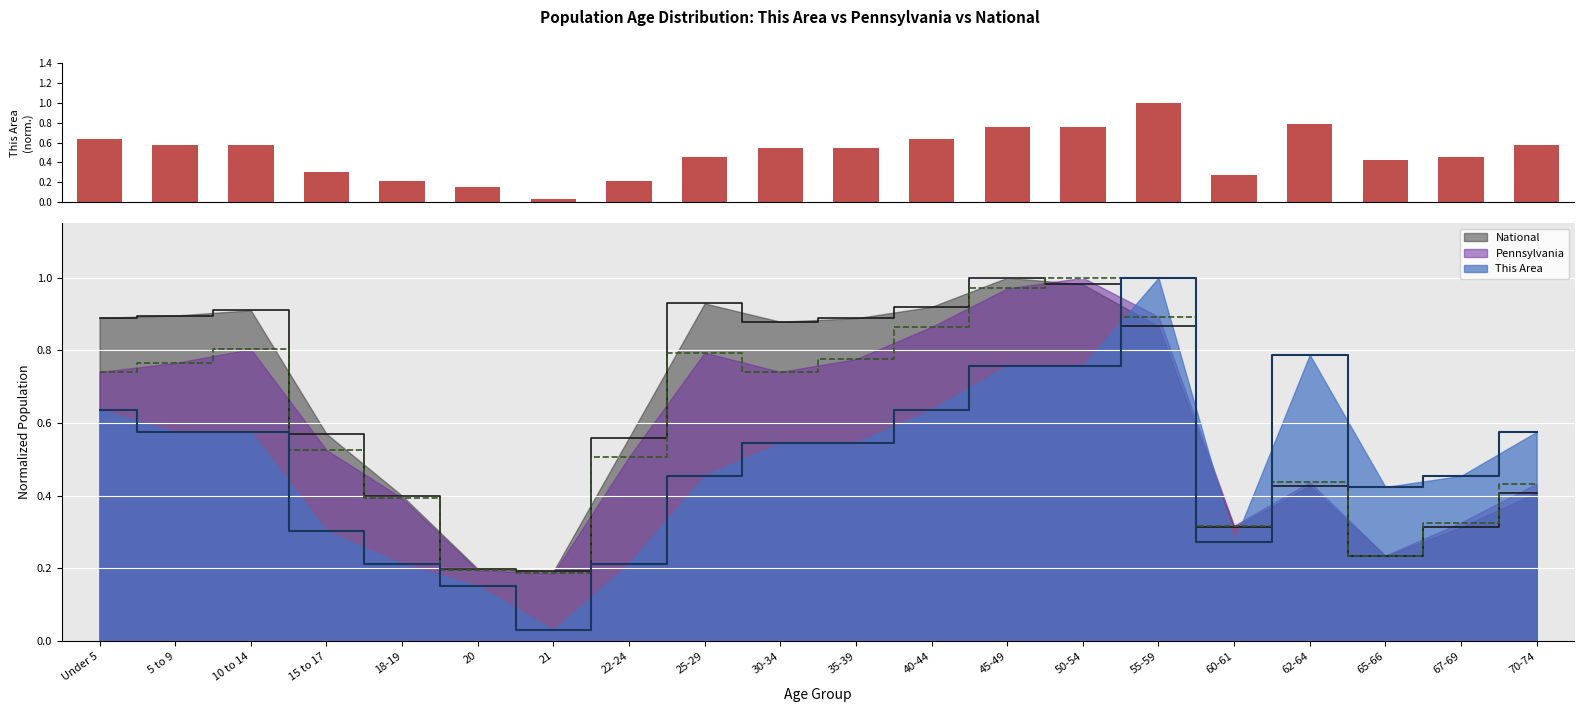

How many bars are there in total?

20